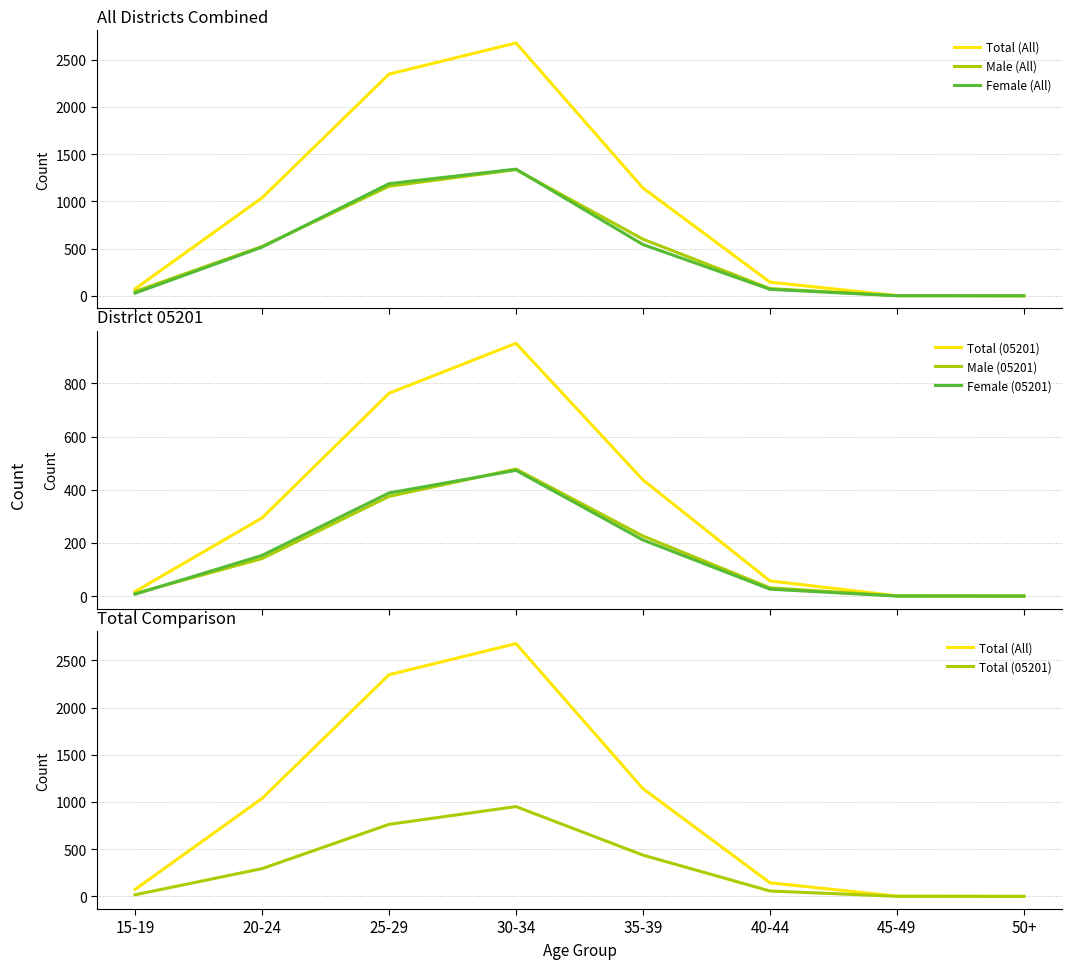

Rank the series at 25-29 from lowest to highest value.

Male (05201), Female (05201), Total (05201), Male (All), Female (All), Total (All)